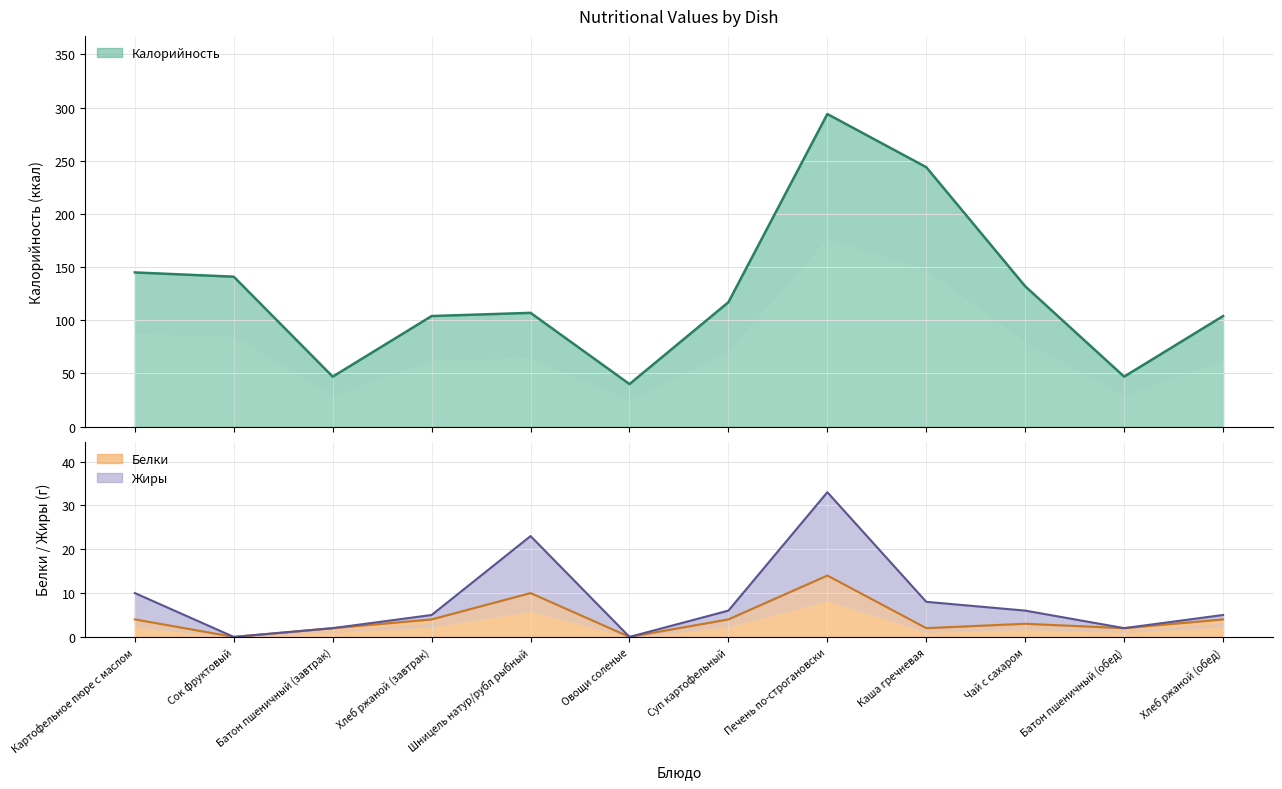

What value does the Белки series have at Картофельное пюре с маслом, to the nearest 5?

5